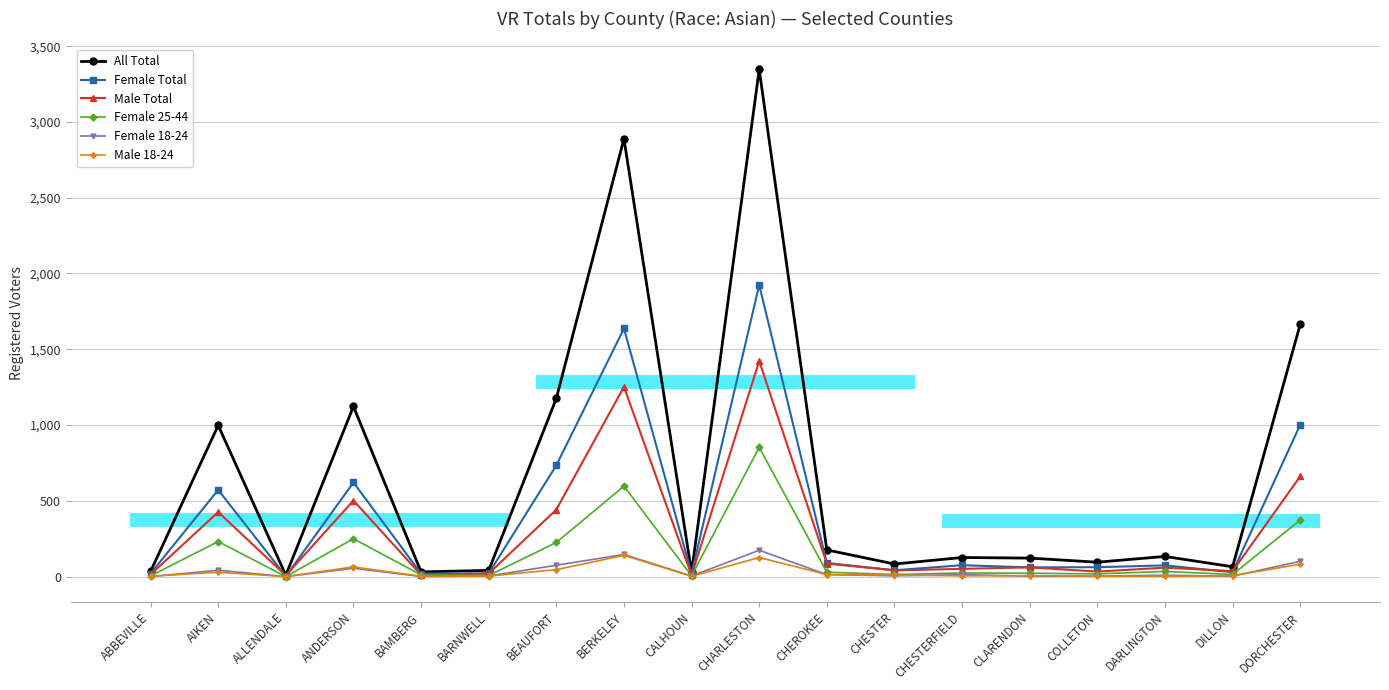

True or false: Female 25-44 and Male Total cross at least once.

False